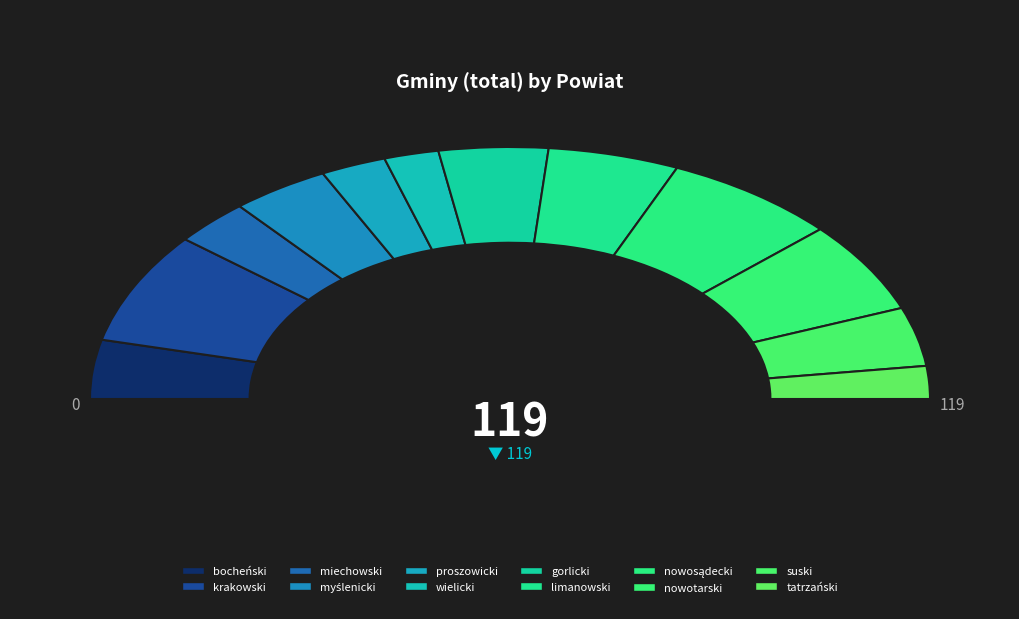

How many segments does this pie chart have?

12